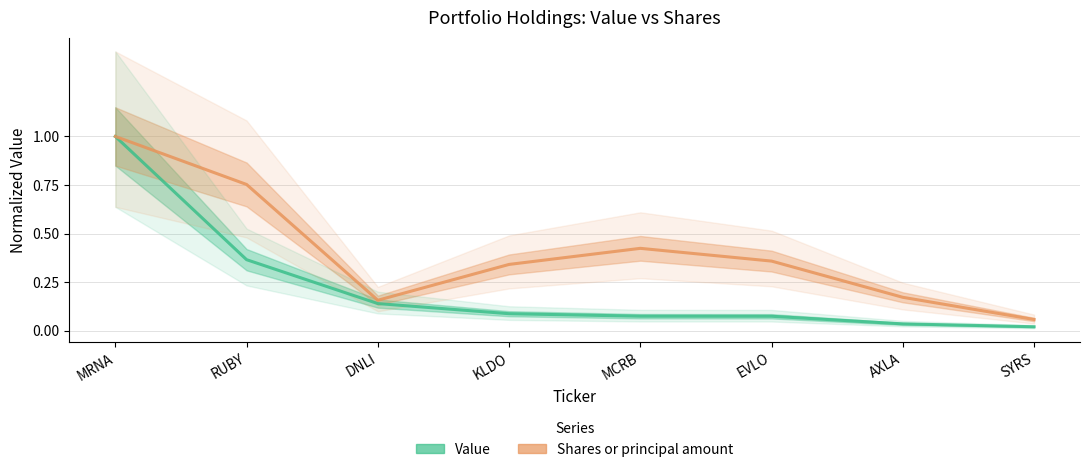

What is the approximate value of Value at DNLI?

0.1